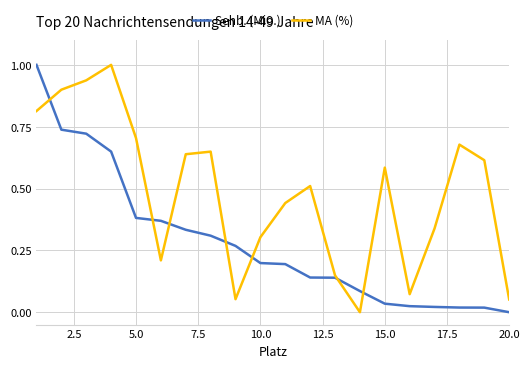

Rank the series by their average value, from lowest to highest.

Sehb. (Mio.), MA (%)